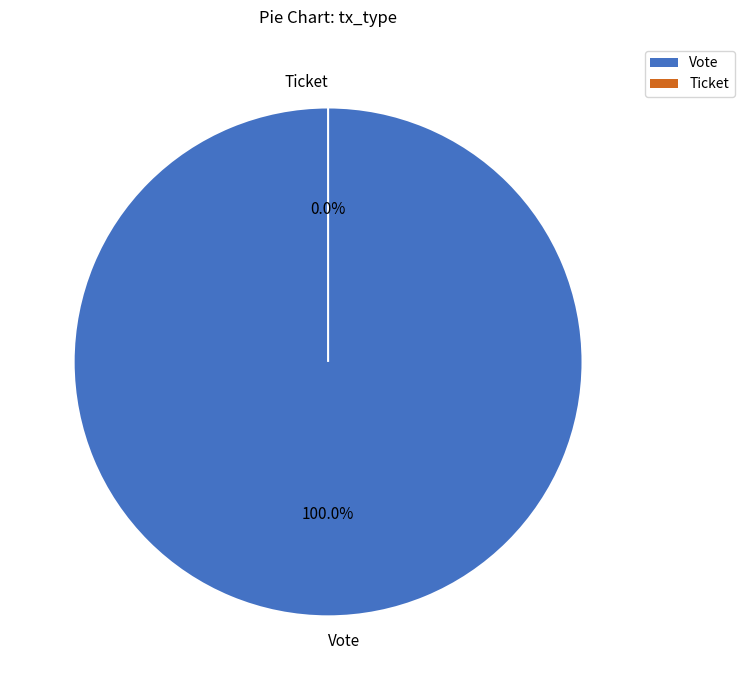

Which has a higher value, Vote or Ticket?

Vote